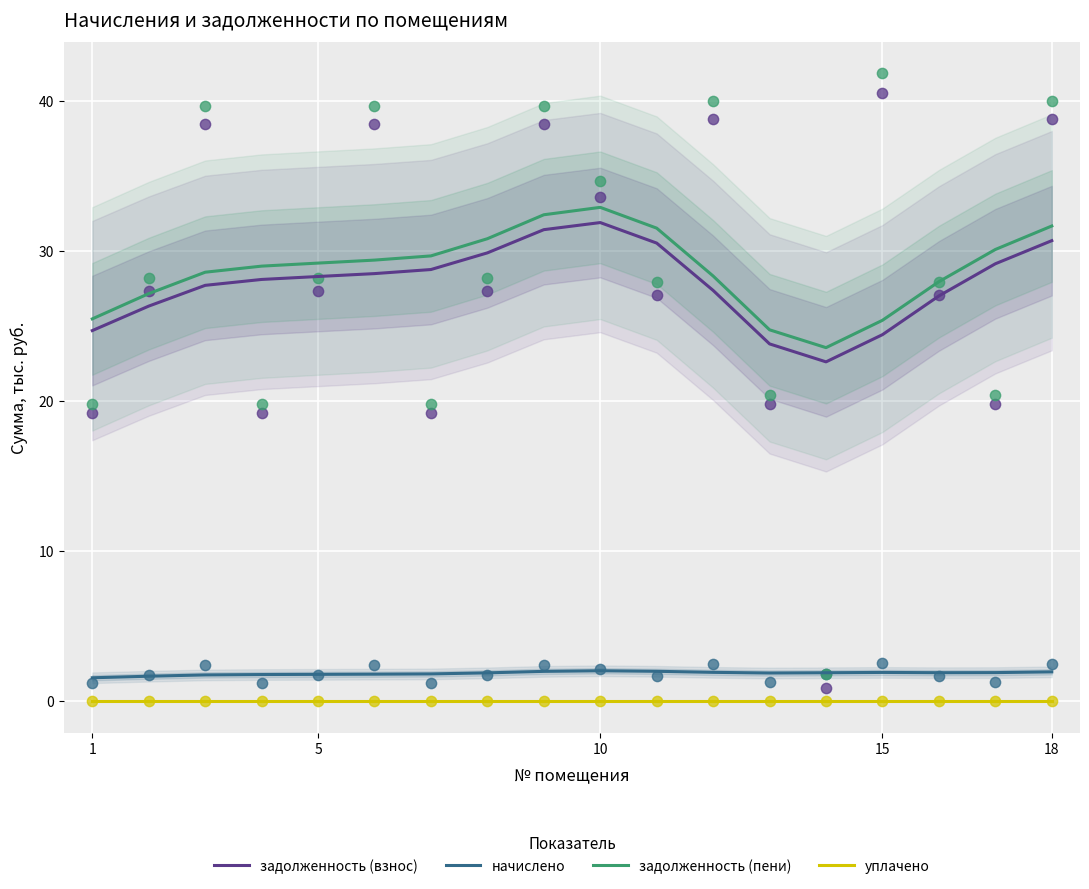

True or false: задолженность (взнос) and начислено cross at least once.

False